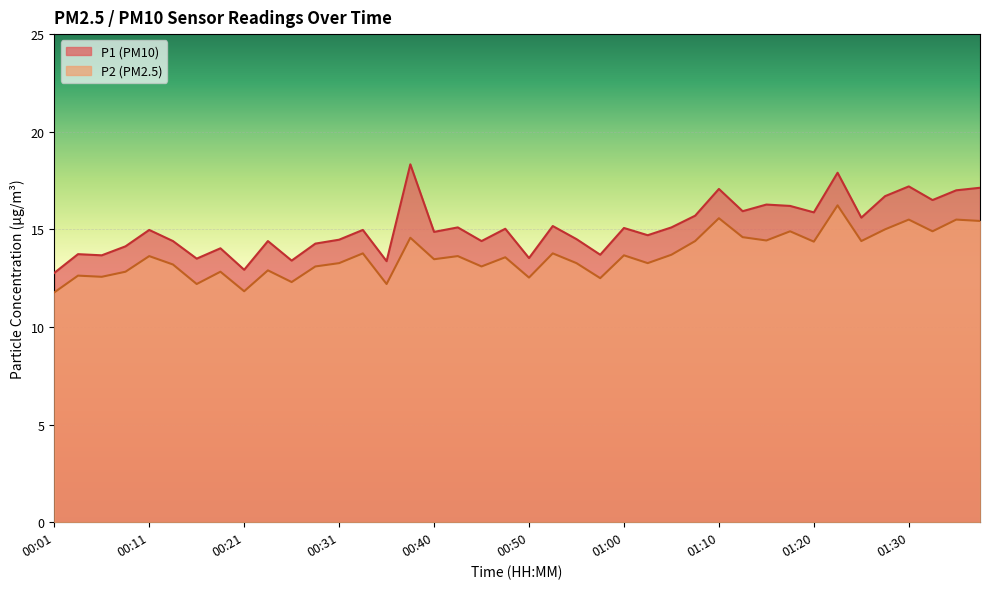

At 00:11, list the series in order from largest to smallest.

P1, P2